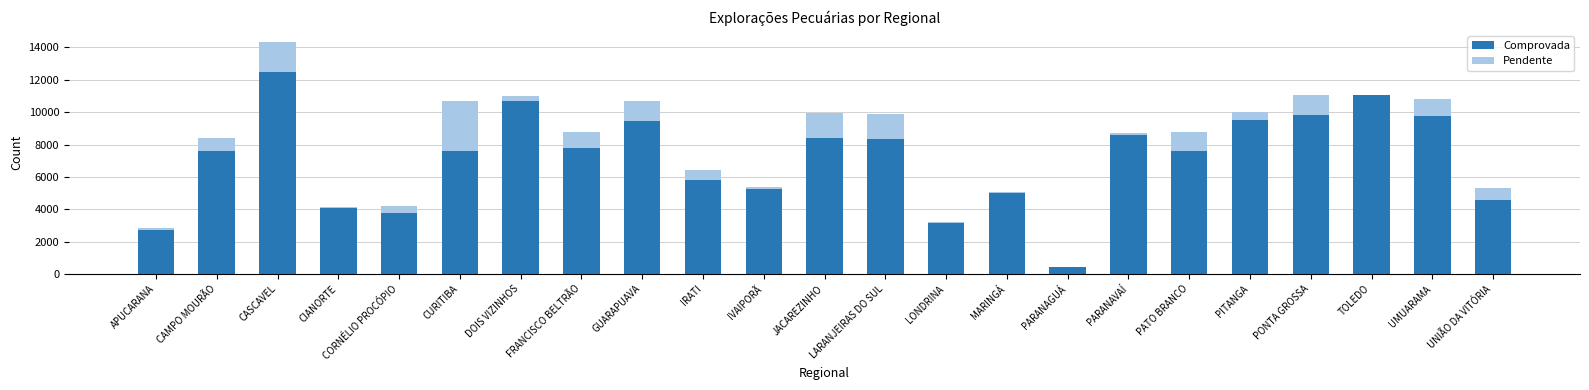

Count the number of data series in this chart.

2